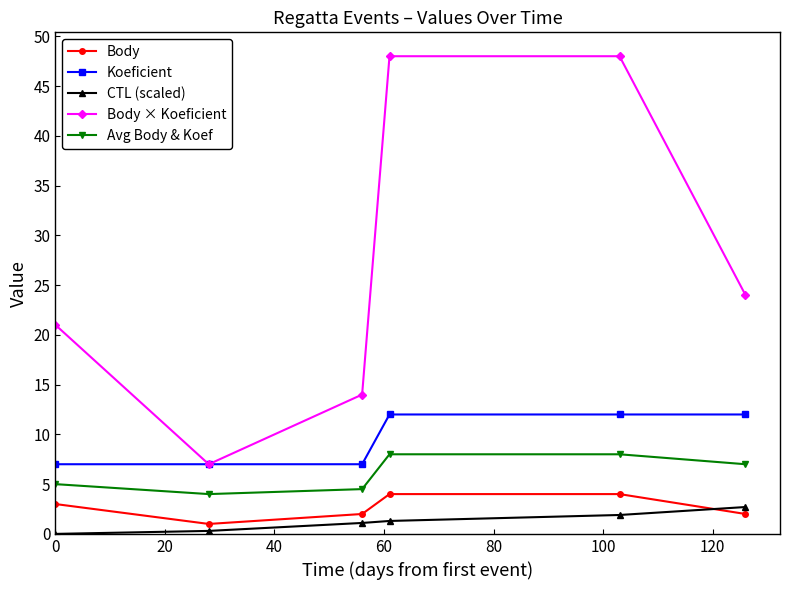

What is the average value of the Avg Body & Koef series?

6.1